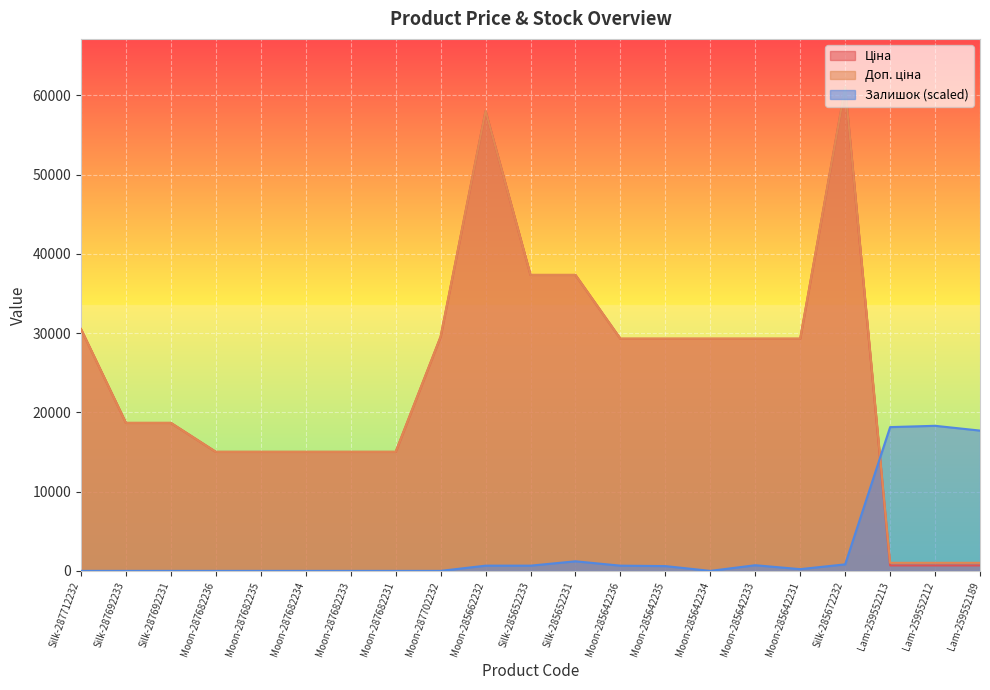

Which series has the largest total across all categories?

Доп. ціна